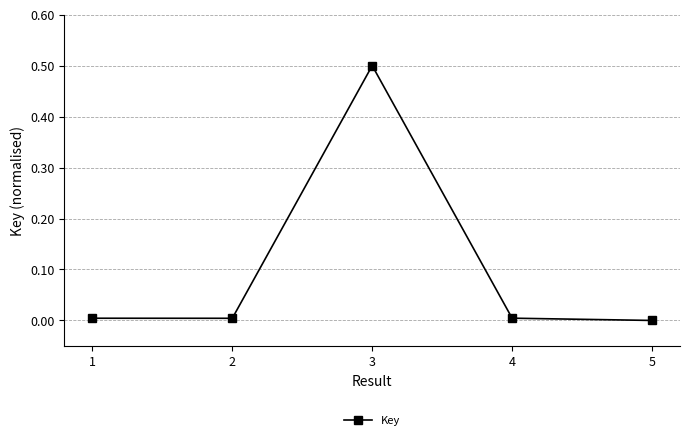

What is the value of the 3rd point from the left?

0.5